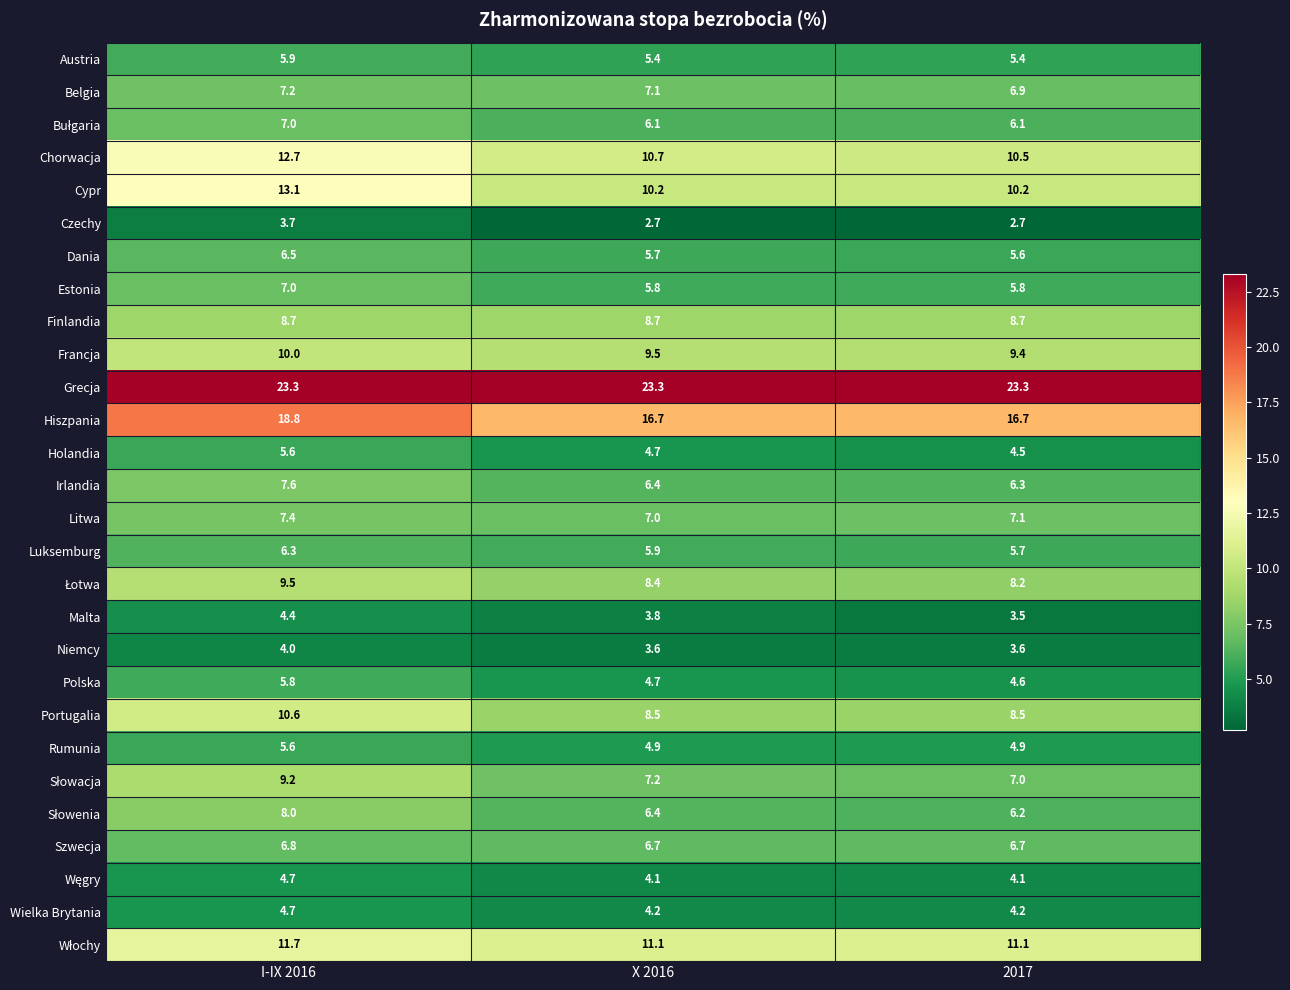

Rank the categories by Chorwacja value from lowest to highest.

2017, X 2016, I-IX 2016